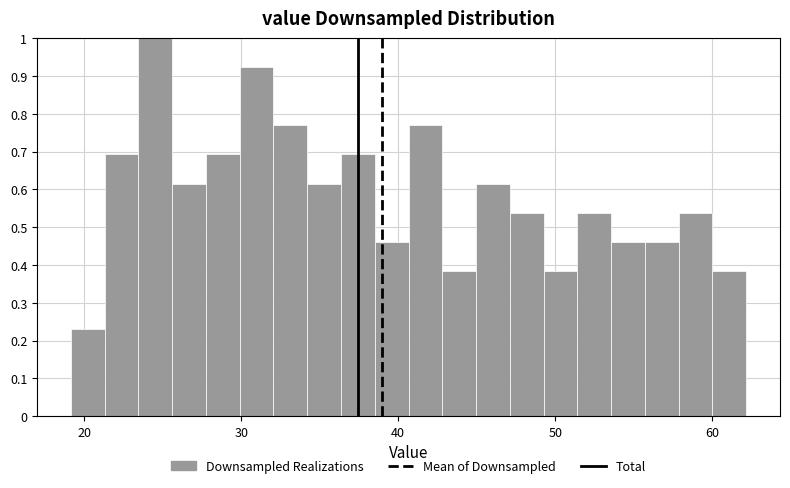

Around what value on the x-axis is the tallest bar? Give the approximate position of its centre, as read against the axis.

25